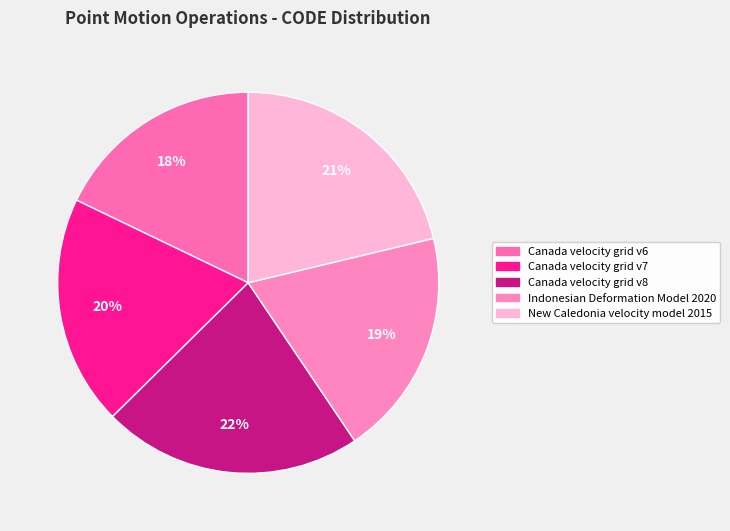

Approximately how many times larger is the value at Indonesian Deformation Model 2020 compared to Canada velocity grid v6?

1.1